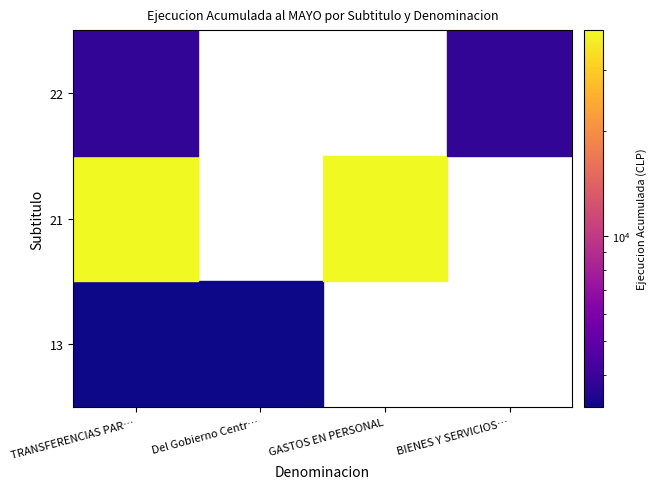

Is it true that 13 equals 3242 at TRANSFERENCIAS PARA GASTOS DE CAPITAL?

True